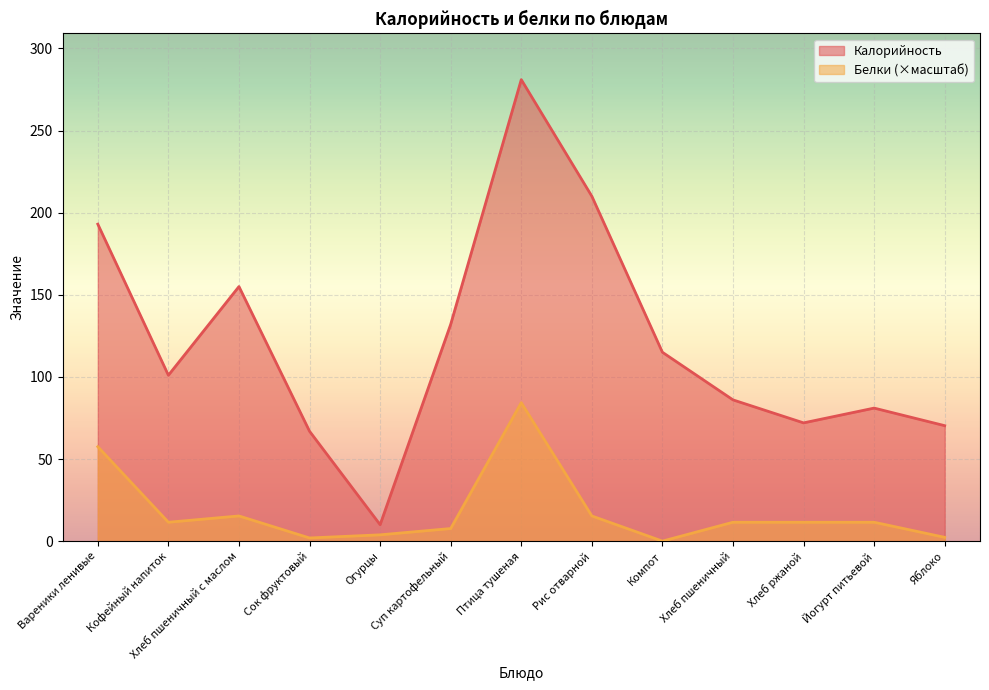

True or false: Калорийность has a value of 281.0 at Птица тушеная.

True